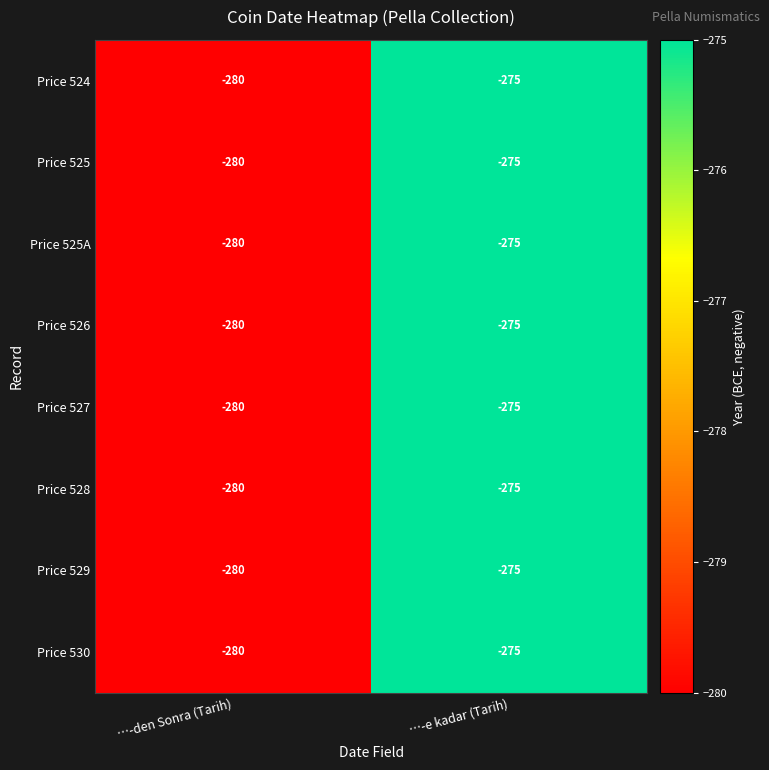

At which category is the sum across all series the highest?

…-e kadar (Tarih)